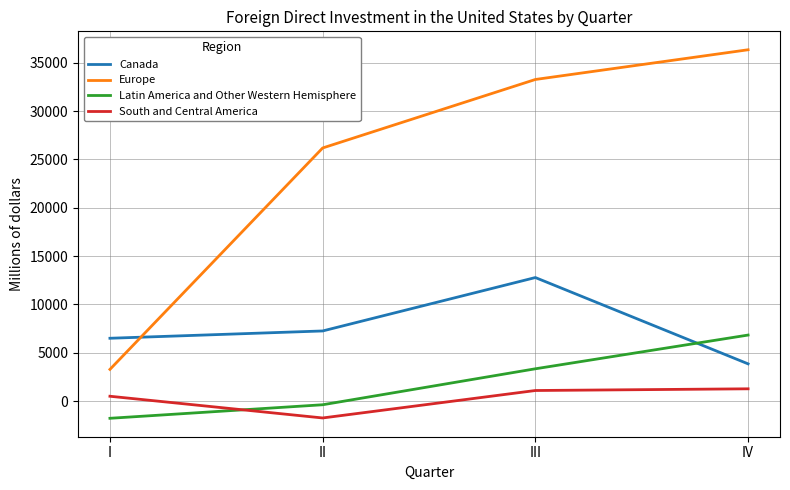

What are all the series names shown in the legend?

Canada, Europe, Latin America and Other Western Hemisphere, South and Central America